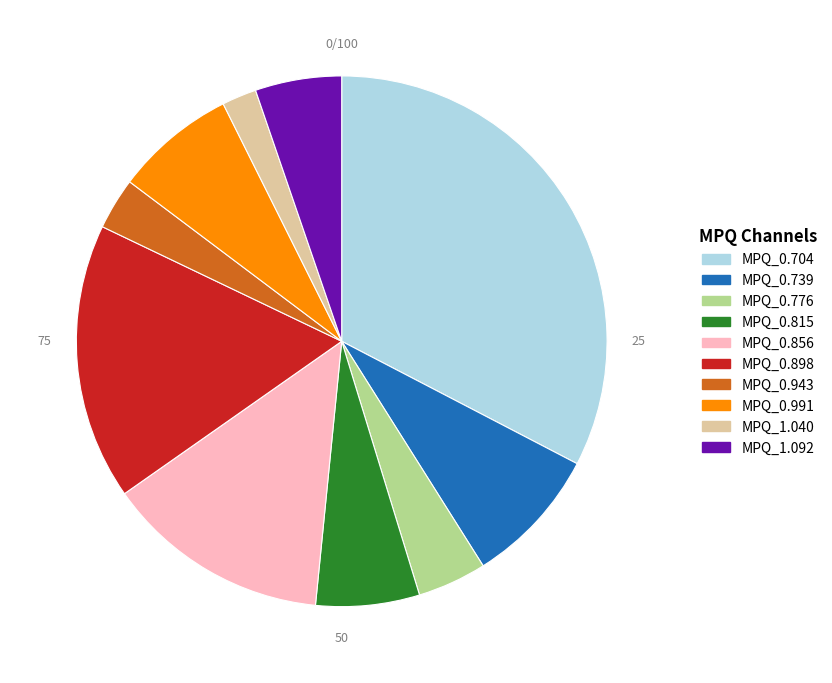

How many slices are in this pie chart?

10